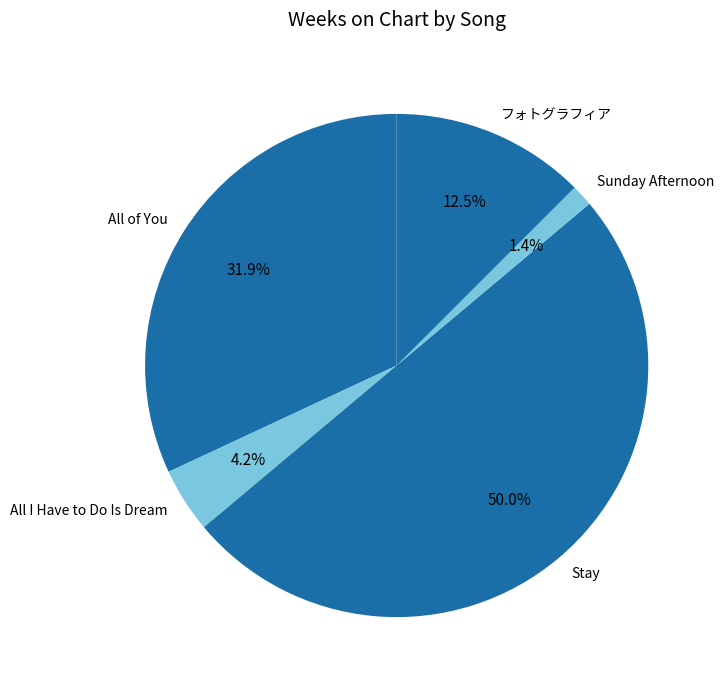

Count the number of slices in the pie.

5